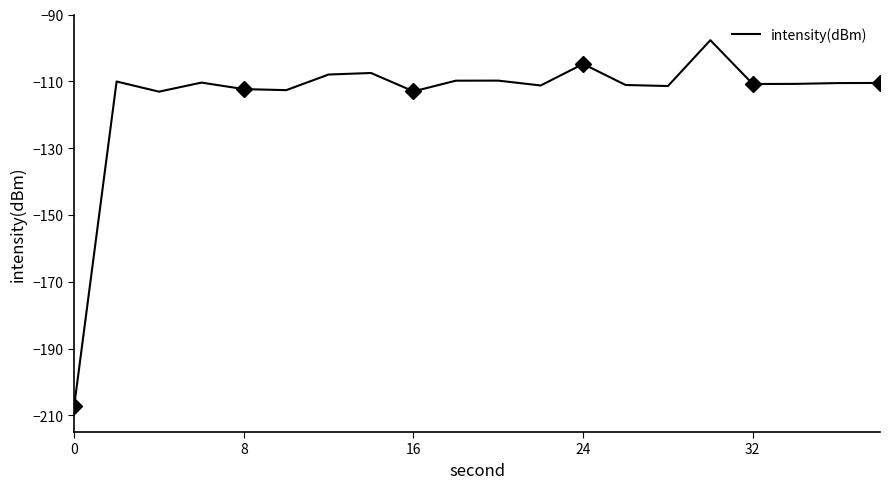

What is the maximum value shown in the chart?

-97.7